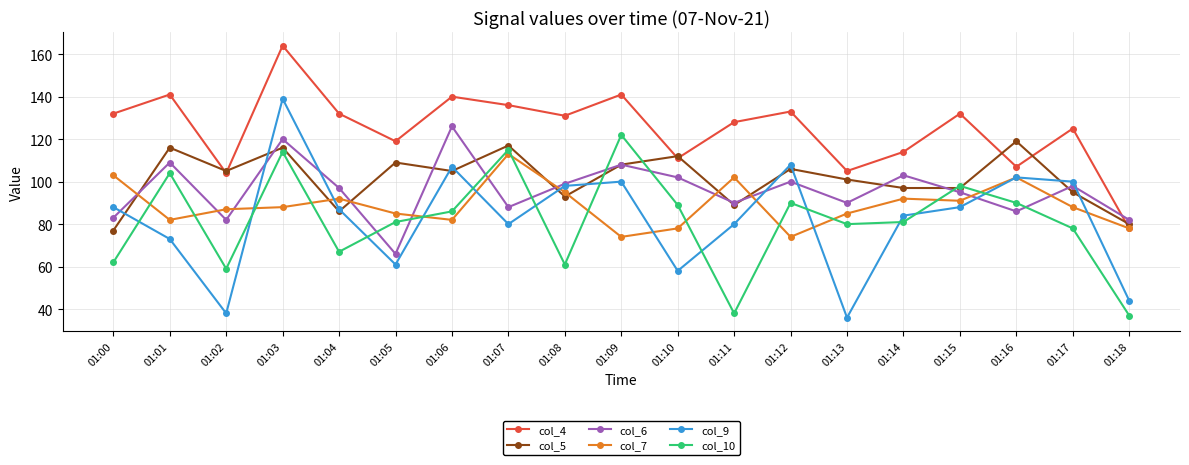

Which series has the widest spread of values?

col_9